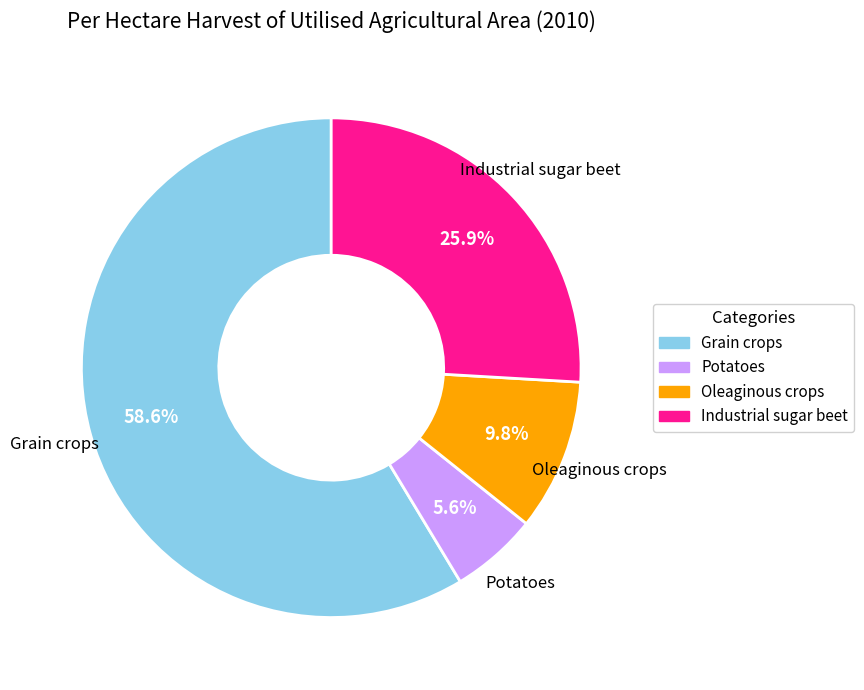

What is the largest slice in the pie chart?

Grain crops